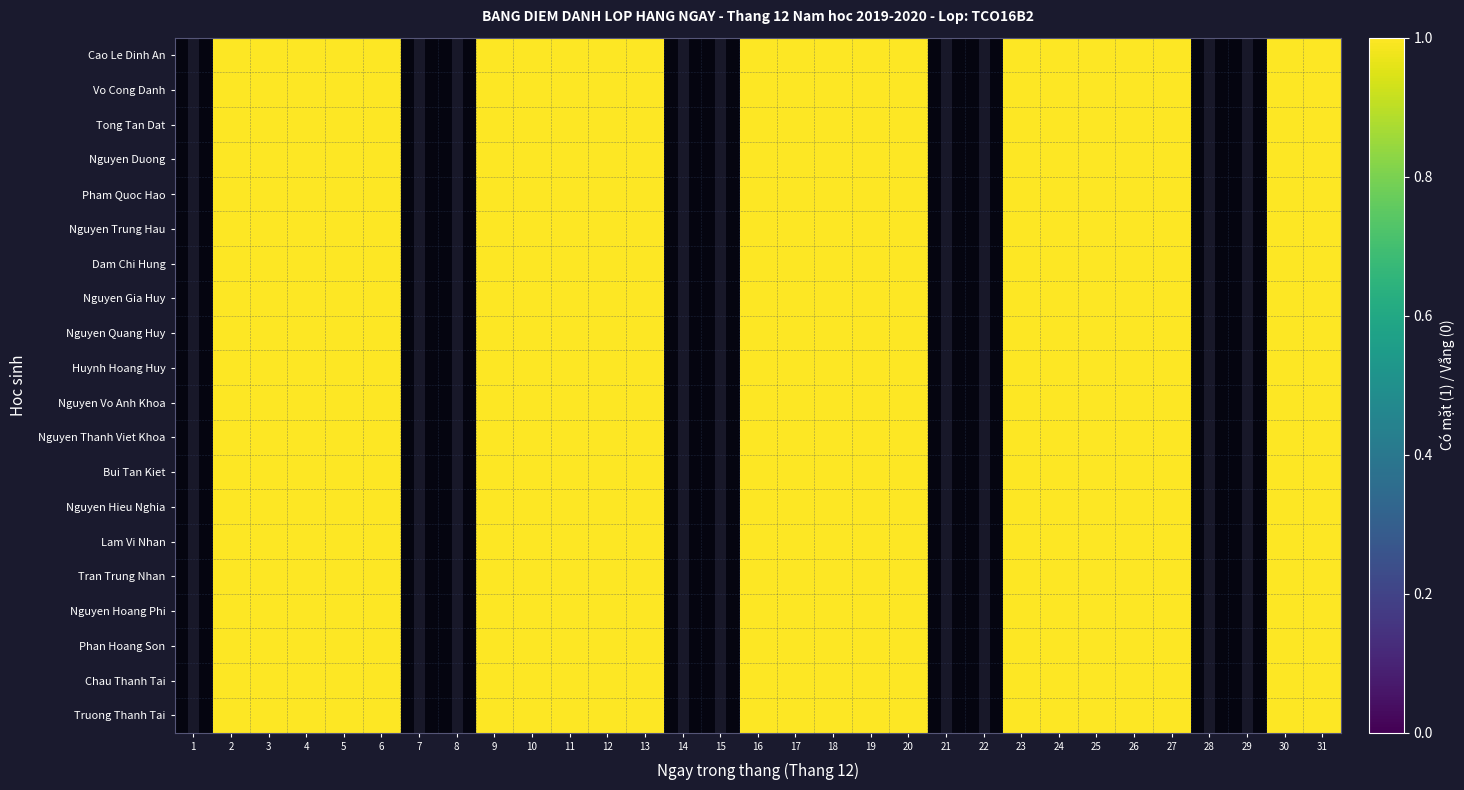

How many positive values does the Dam Chi Hung series have?

22